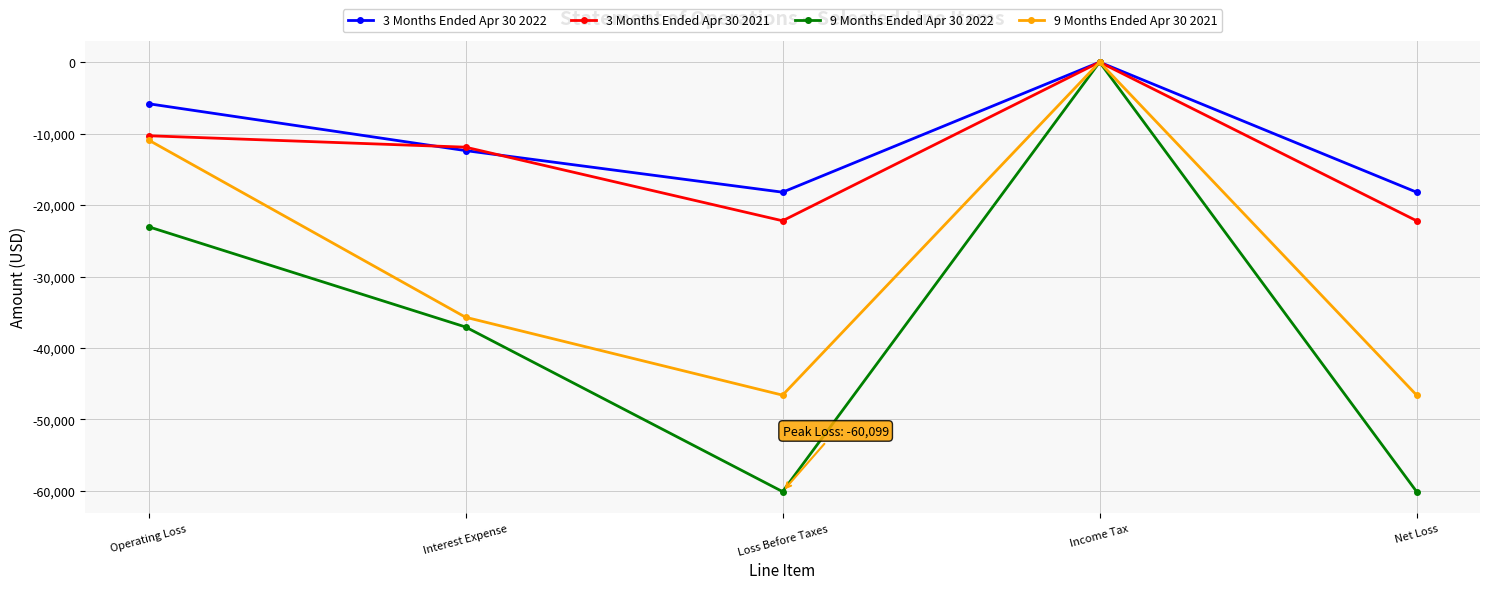

What is the total value across all series at Interest Expense?

-97042